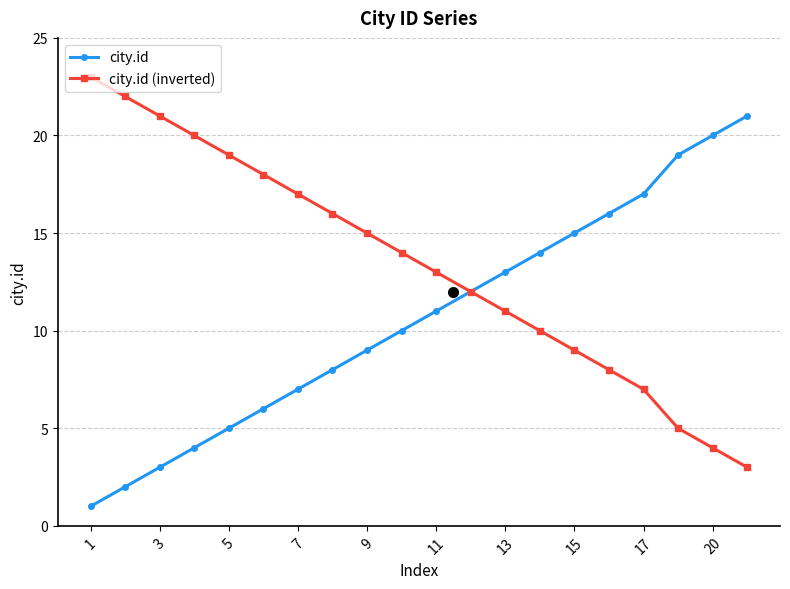

True or false: city.id (inverted) has more than 2 points higher than both neighbors.

False